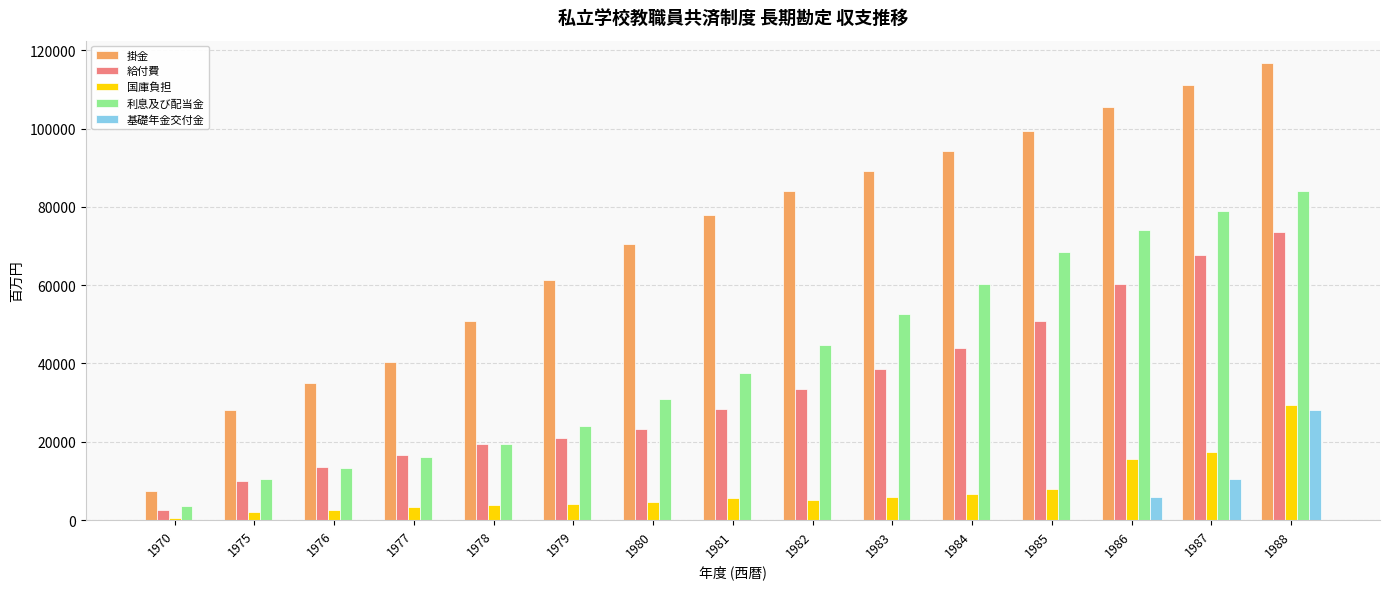

How many groups of bars are there?

15